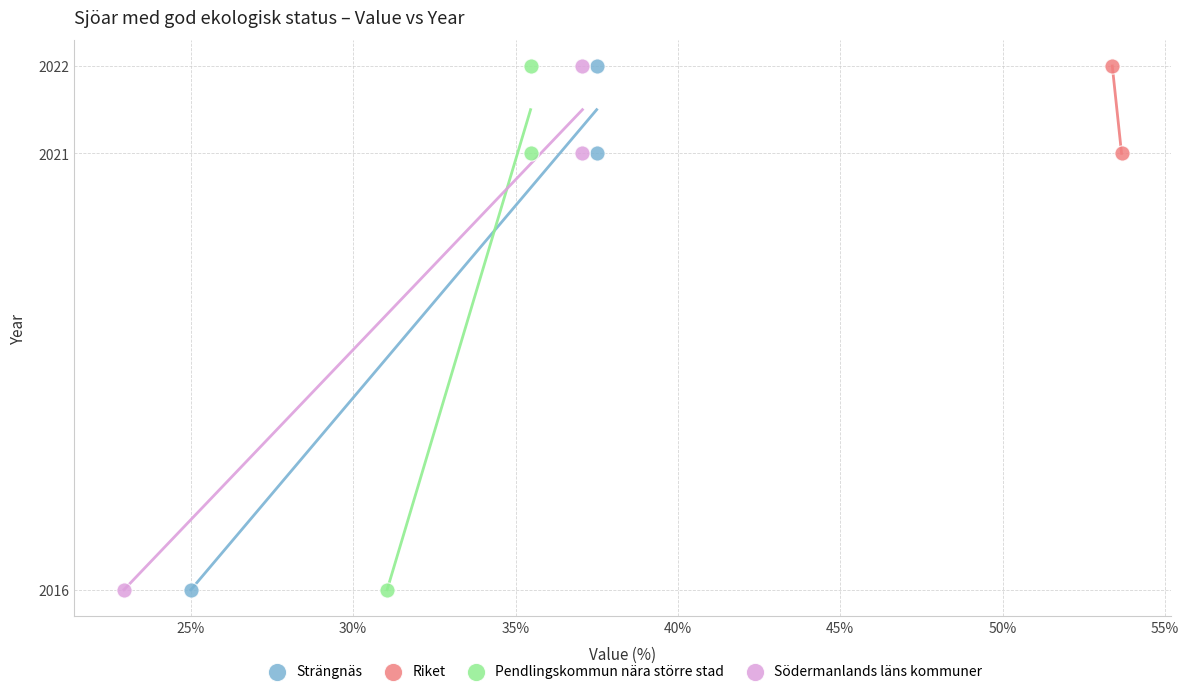

What are all the series names shown in the legend?

Strängnäs, Riket, Pendlingskommun nära större stad, Södermanlands läns kommuner